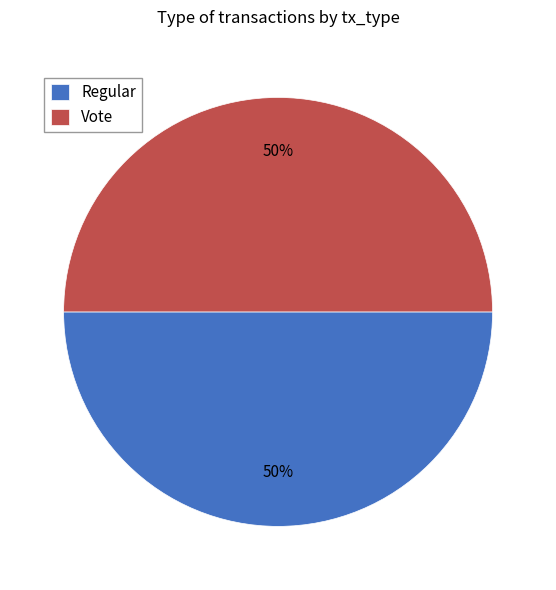

To the nearest percent, what percentage of the pie is Regular?

50%